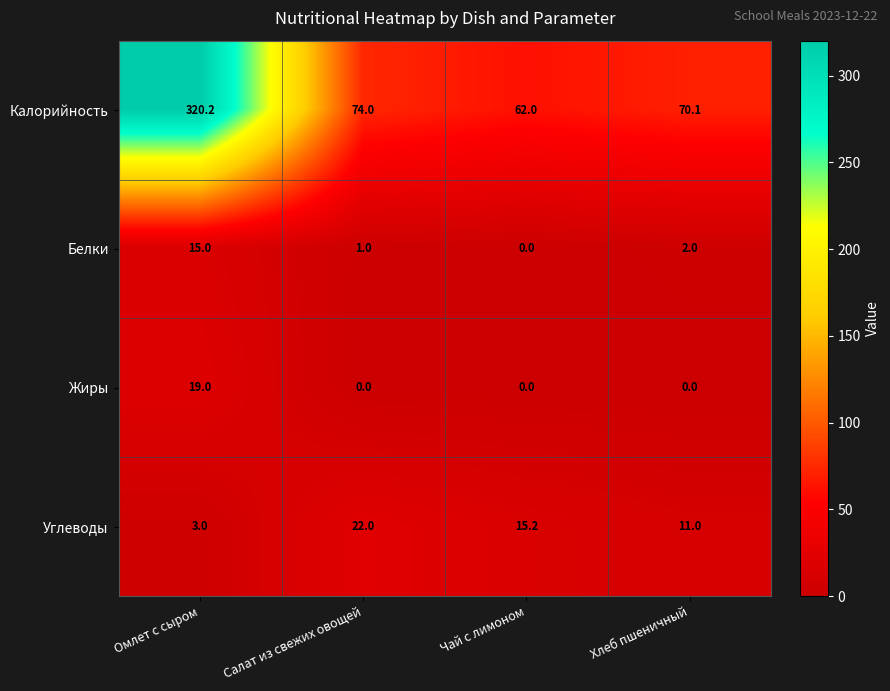

At which label is Белки closest to 7?

Хлеб пшеничный